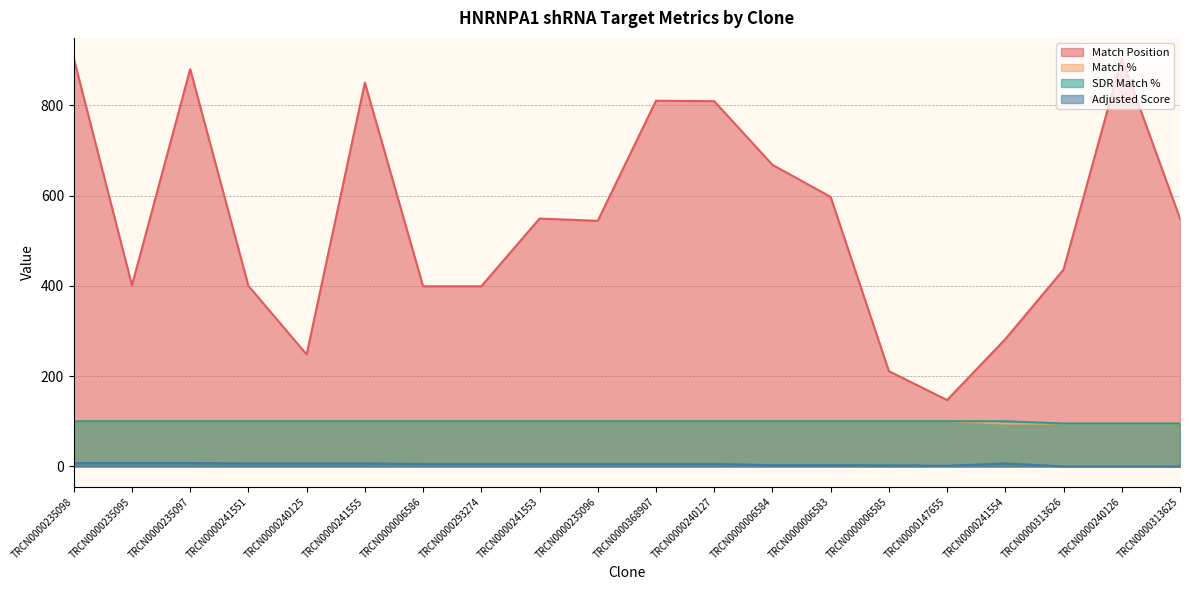

Which category has the highest value in the SDR Match % series?

TRCN0000235098